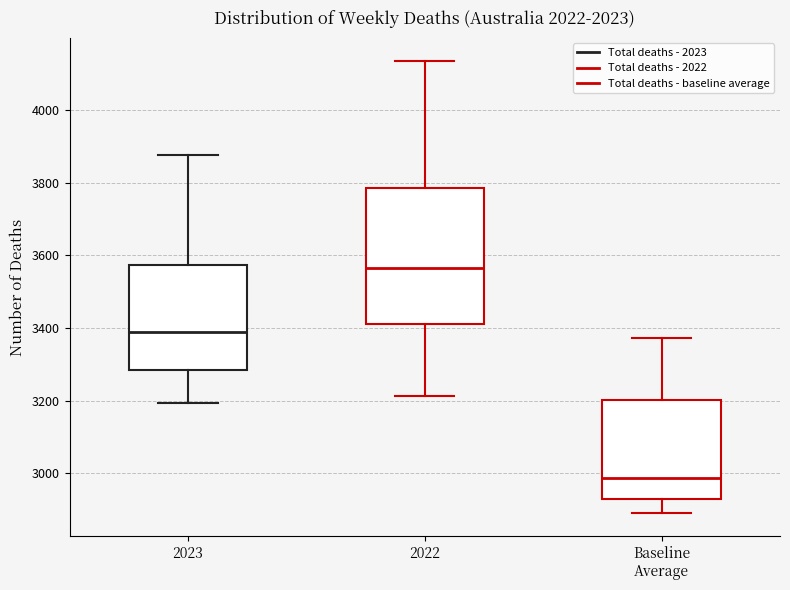

Reading left to right, read every box against the y-axis: the position of its median line, the range the box covers, and the ends of its whiskers. The values are not printed on the chart, so give them approximately, as read against the axis.

2023: median 3380, box 3280 to 3580, whiskers 3200 to 3880
2022: median 3560, box 3420 to 3780, whiskers 3220 to 4140
Baseline Average: median 2980, box 2920 to 3200, whiskers 2880 to 3380